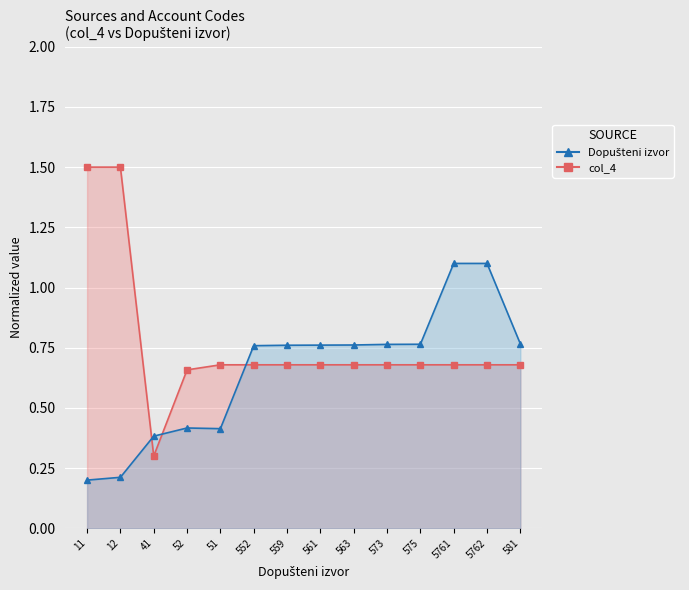

Which series has the widest spread of values?

col_4